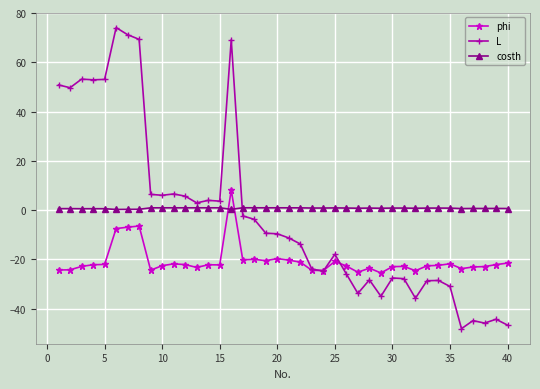

What are all the series names shown in the legend?

phi, L, costh